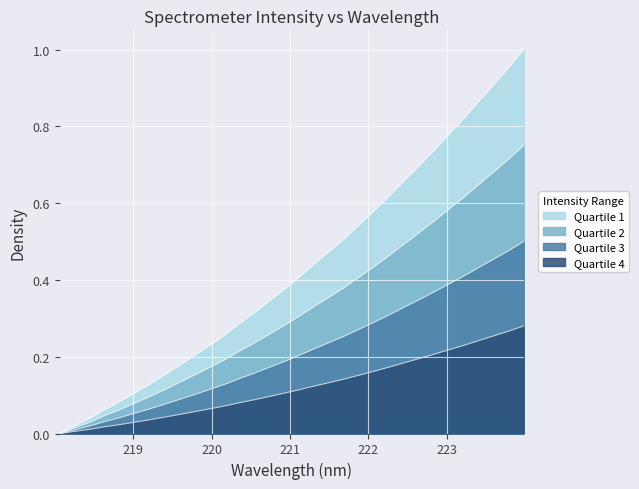

The value at 223.2172 is 1.2. True or false?

False